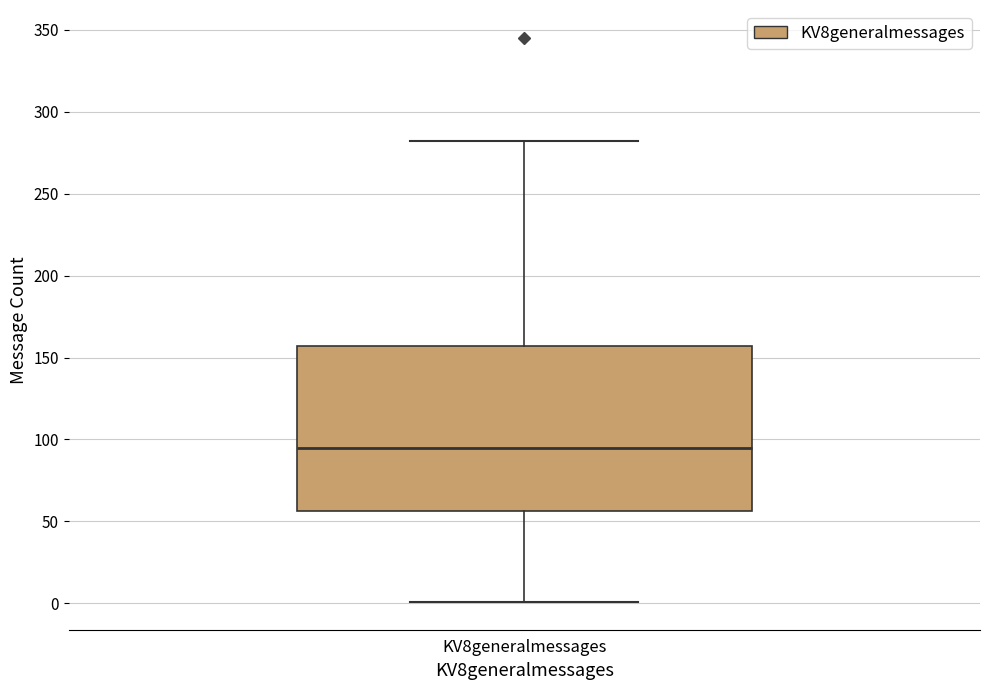

Read this box plot against the y-axis: the position of the median line, the range covered by the box, and the ends of both whiskers. The values are not printed on the chart, so give them approximately, as read against the axis.

median 95, box 55 to 155, whiskers 0 to 280